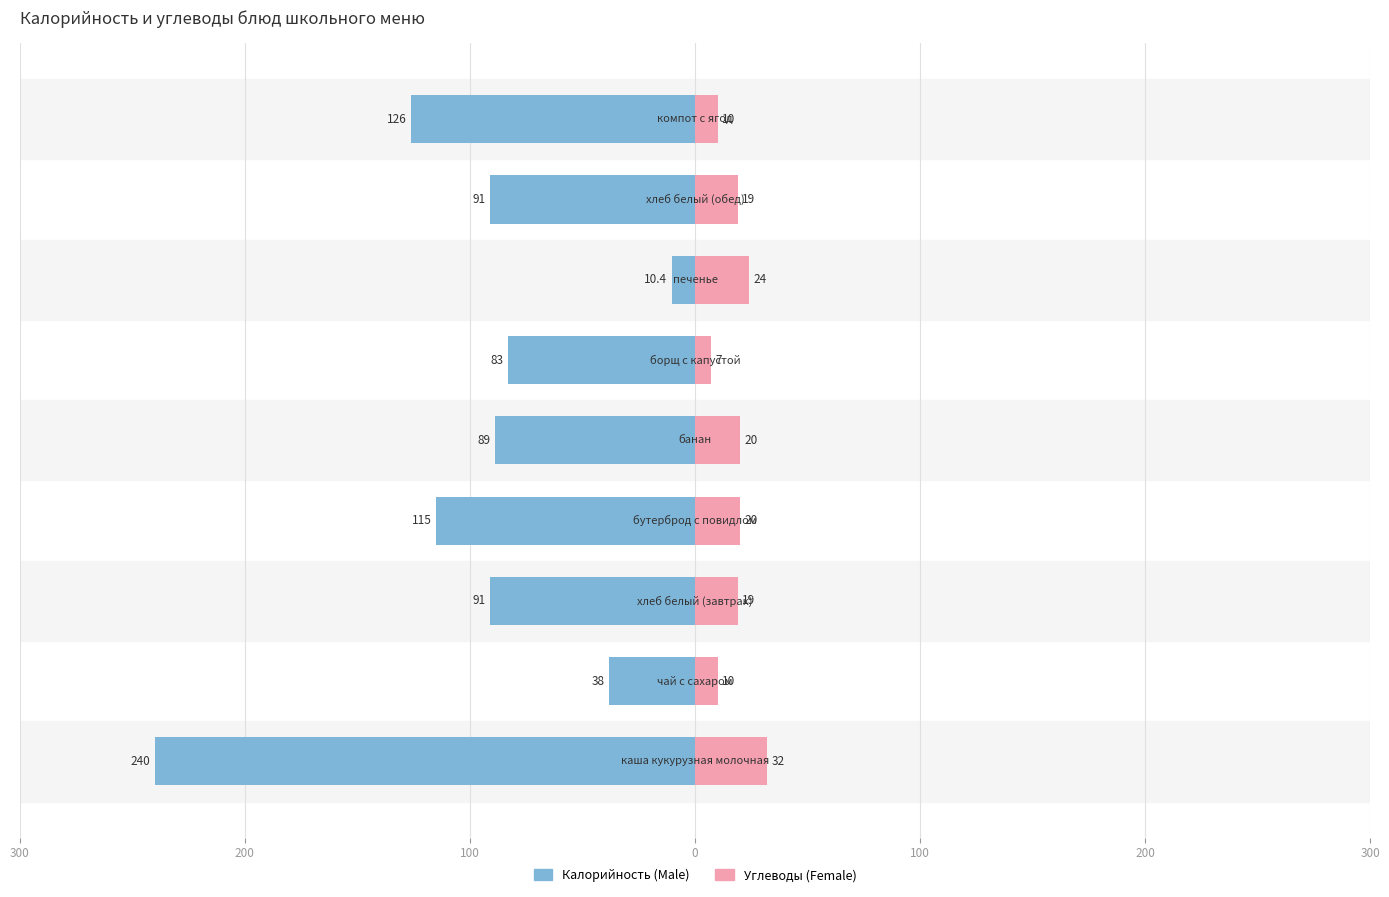

Is it true that Female equals 19.0 at 7?

True